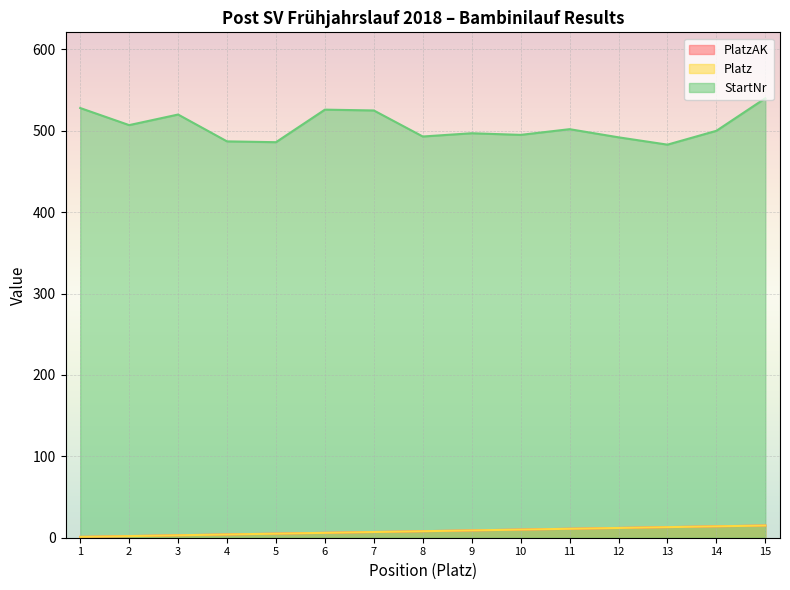

Rank the series by their maximum value, from lowest to highest.

PlatzAK, Platz, StartNr